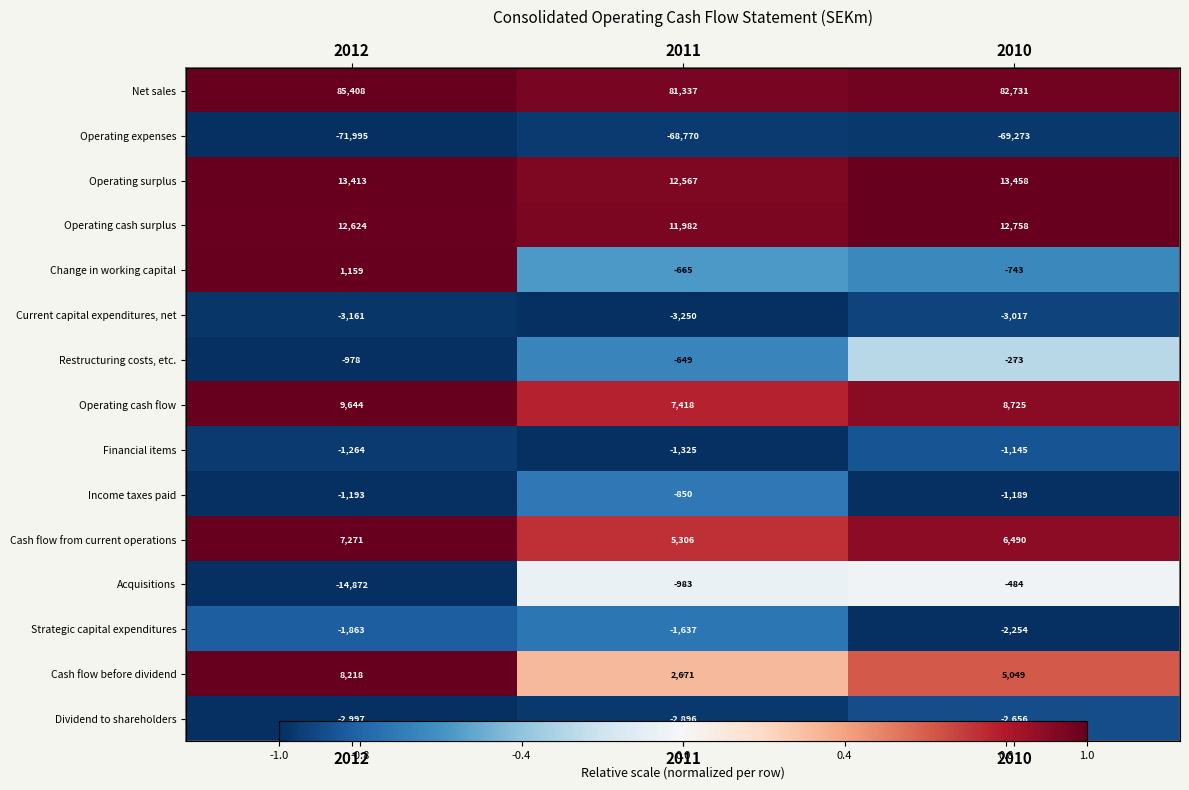

The value of Cash flow before dividend at 2012 is 1.0. True or false?

True